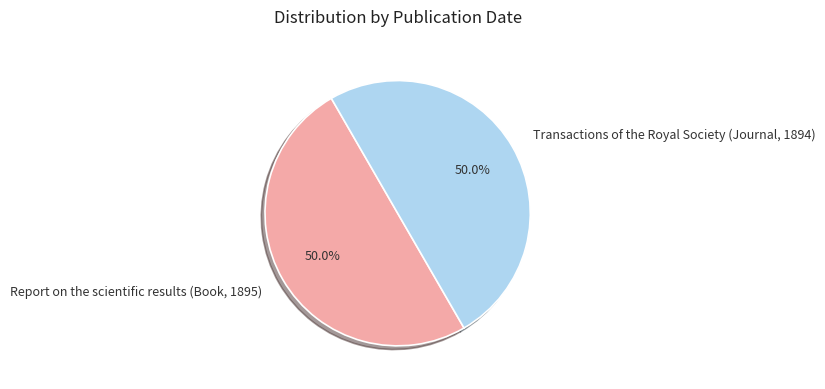

How many slices are in this pie chart?

2